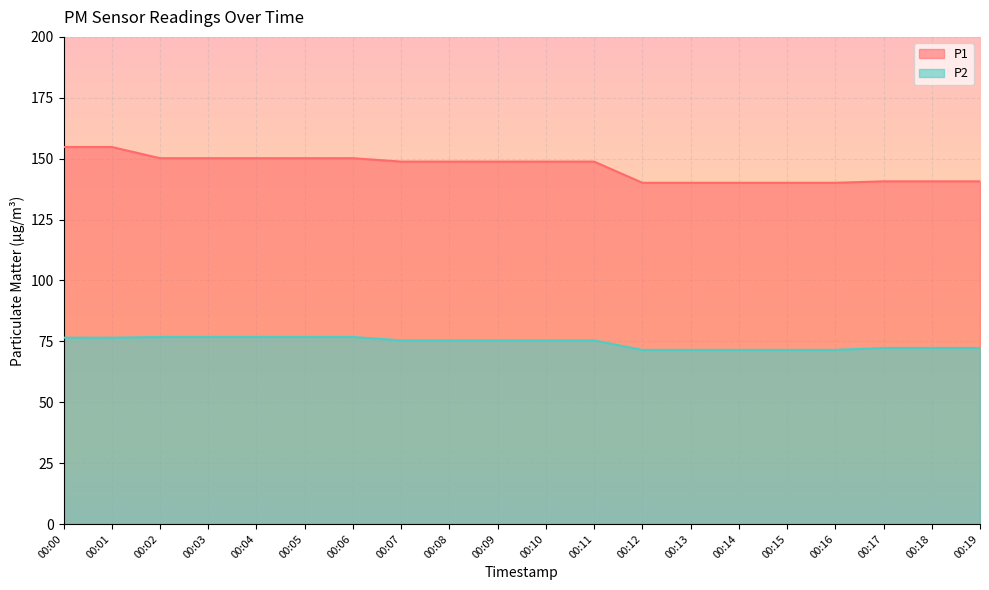

What is the difference between the P1 values at 00:09 and 00:05?

1.4